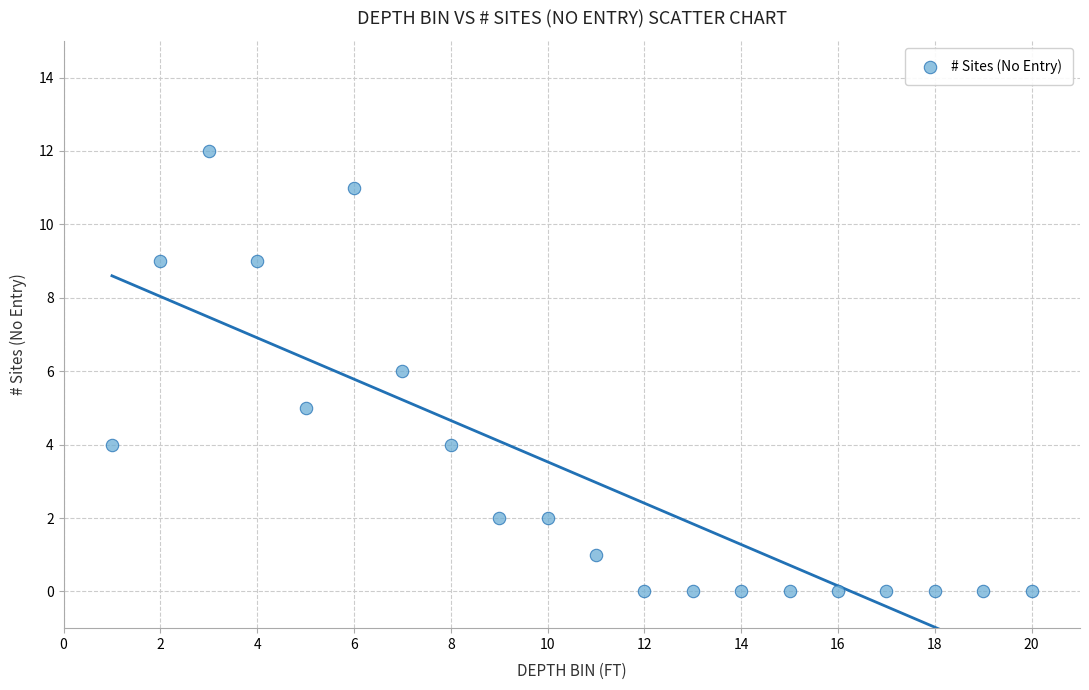

What is the range of X values (max minus min)?

19